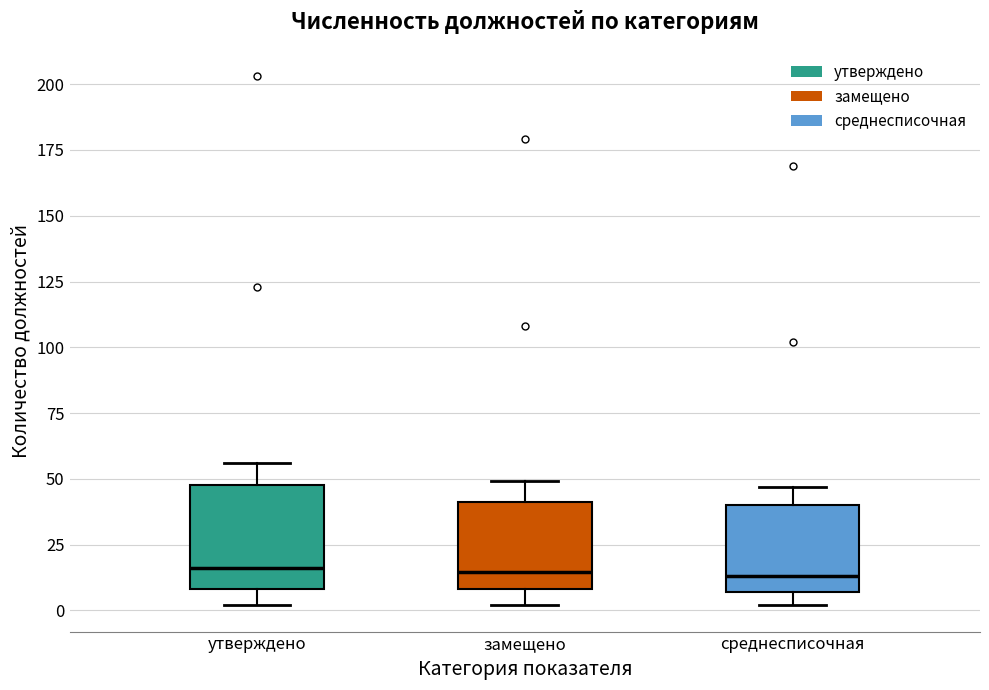

Where is the upper edge of the box for замещено on the y-axis? The values are not printed on the chart, so give them approximately, as read against the axis.

40